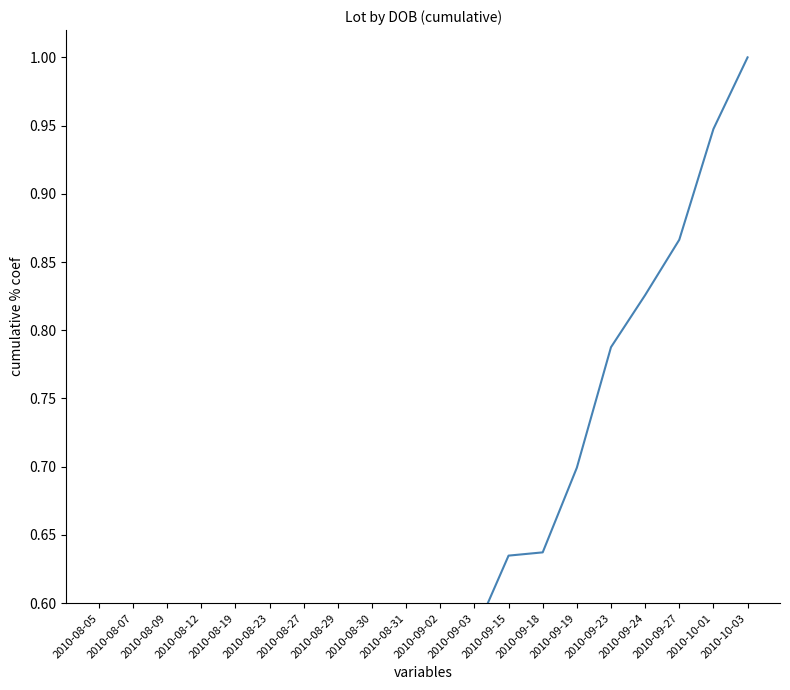

Rank the categories by value from highest to lowest.

2010-10-03, 2010-10-01, 2010-09-27, 2010-09-24, 2010-09-23, 2010-09-19, 2010-09-18, 2010-09-15, 2010-09-03, 2010-09-02, 2010-08-31, 2010-08-30, 2010-08-29, 2010-08-27, 2010-08-23, 2010-08-19, 2010-08-12, 2010-08-09, 2010-08-07, 2010-08-05